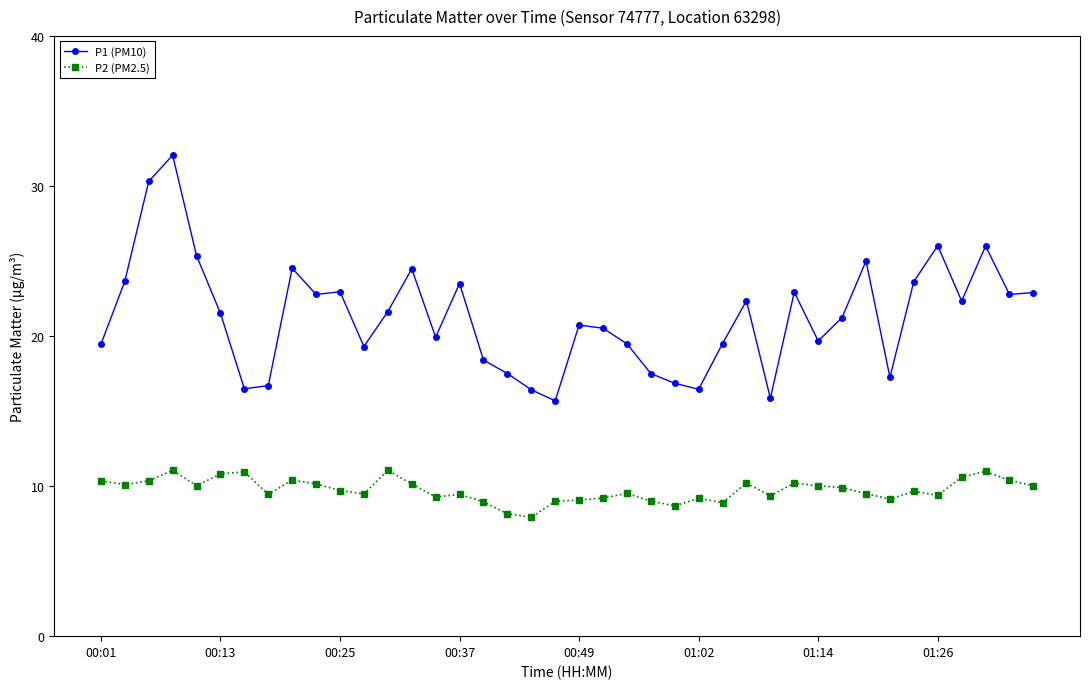

True or false: P1 (PM10) and P2 (PM2.5) intersect in this chart.

False